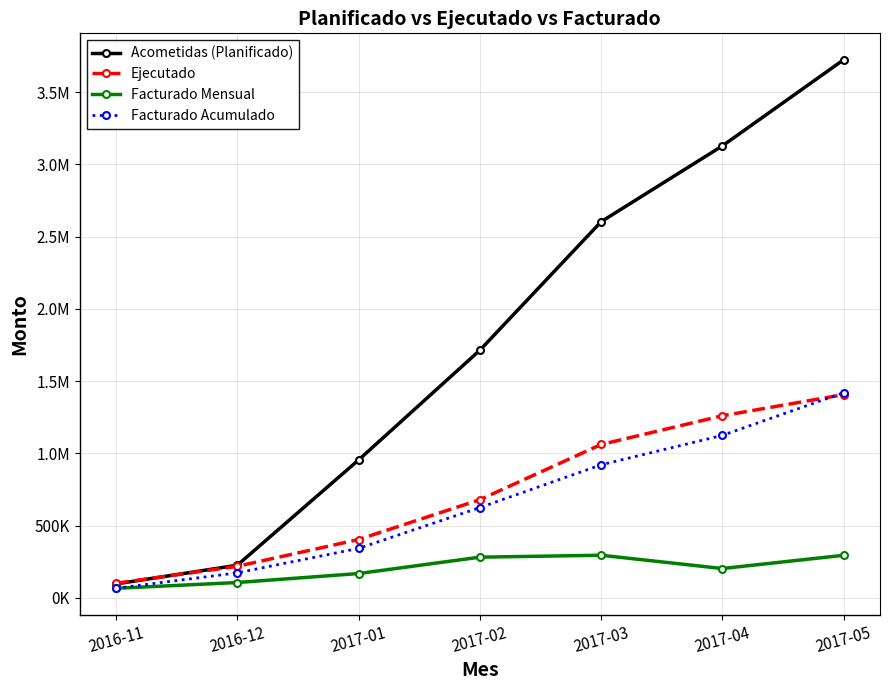

Is the value of Acometidas (Planificado) at 2016-11 greater than the value of Facturado Acumulado at 2017-01?

No